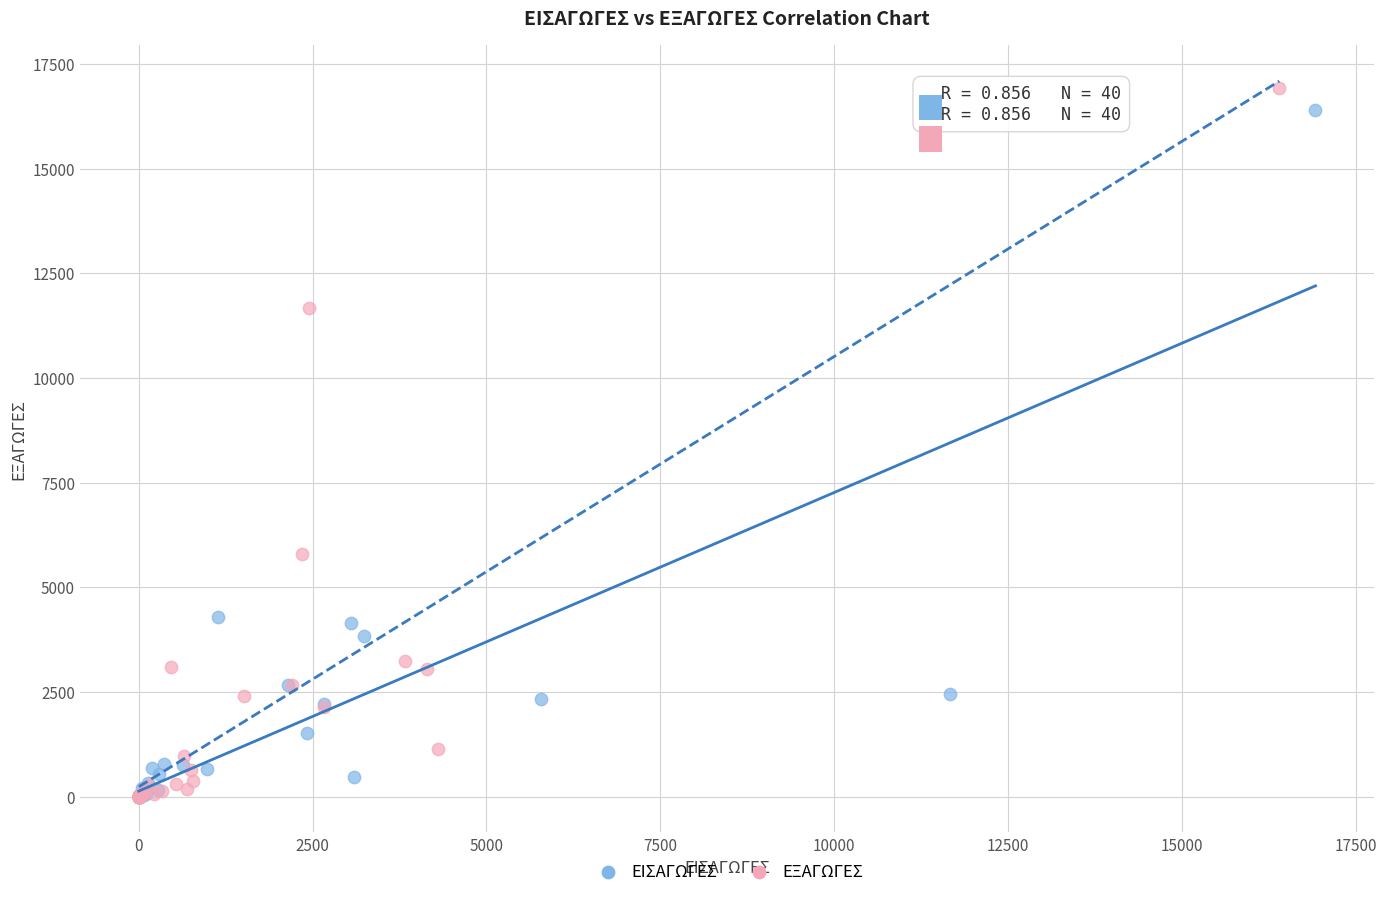

What are all the series names shown in the legend?

ΕΙΣΑΓΩΓΕΣ, ΕΞΑΓΩΓΕΣ